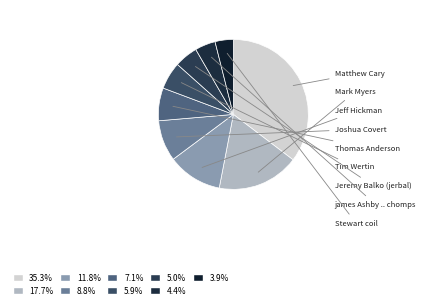

How many segments does this pie chart have?

9